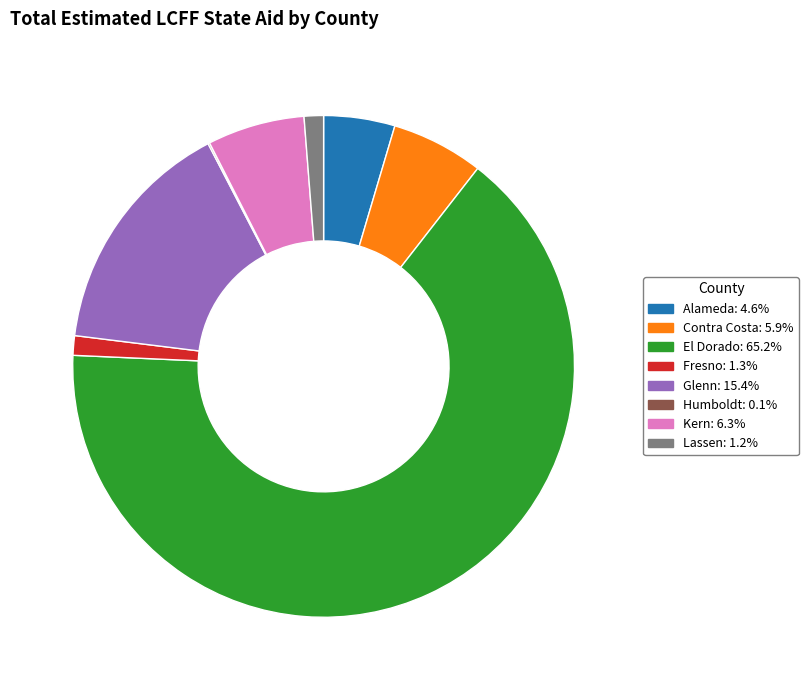

Does any single category account for the majority?

Yes